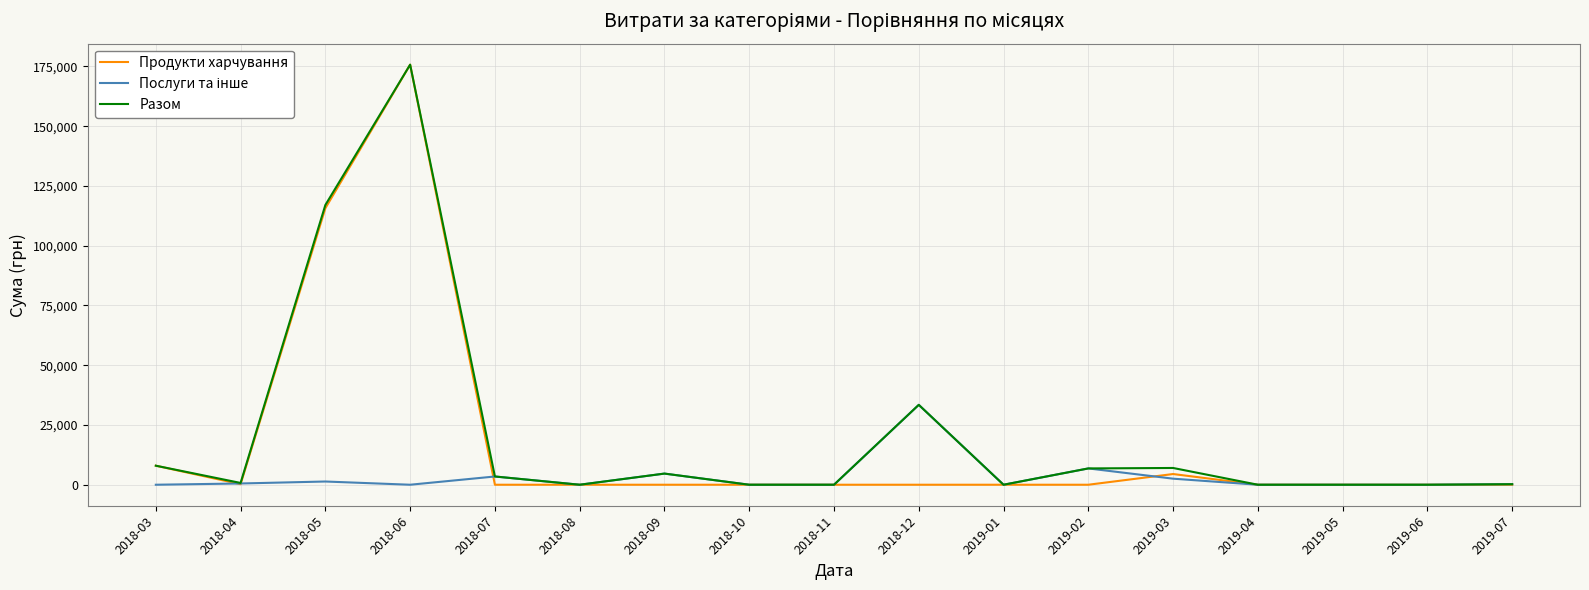

Which category has the highest value in the Разом series?

2018-06